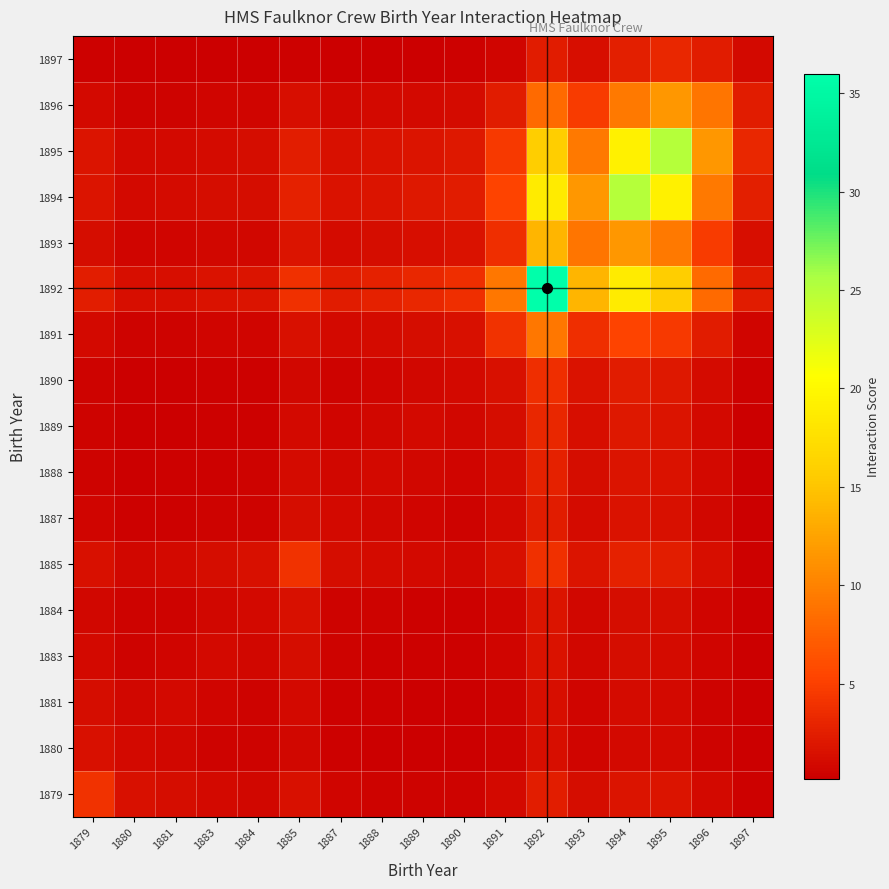

Reading left to right, transcribe all the data shown in this chart.

1879: 1879=4.0	1880=1.5	1881=1.2	1883=0.9	1884=0.8	1885=1.4	1887=0.6	1888=0.5	1889=0.5	1890=0.5	1891=0.9	1892=2.4	1893=1.2	1894=1.8	1895=1.7	1896=1.0	1897=0.3
1880: 1879=1.5	1880=1.0	1881=0.8	1883=0.5	1884=0.5	1885=0.8	1887=0.3	1888=0.3	1889=0.3	1890=0.2	1891=0.5	1892=1.3	1893=0.6	1894=1.0	1895=0.9	1896=0.5	1897=0.2
1881: 1879=1.2	1880=0.8	1881=1.0	1883=0.6	1884=0.5	1885=0.9	1887=0.4	1888=0.3	1889=0.3	1890=0.3	1891=0.5	1892=1.4	1893=0.7	1894=1.0	1895=1.0	1896=0.5	1897=0.2
1883: 1879=0.9	1880=0.5	1881=0.6	1883=1.0	1884=0.8	1885=1.2	1887=0.5	1888=0.4	1889=0.4	1890=0.3	1891=0.6	1892=1.6	1893=0.8	1894=1.2	1895=1.1	1896=0.6	1897=0.2
1884: 1879=0.8	1880=0.5	1881=0.5	1883=0.8	1884=1.0	1885=1.5	1887=0.5	1888=0.5	1889=0.4	1890=0.4	1891=0.6	1892=1.8	1893=0.8	1894=1.2	1895=1.2	1896=0.7	1897=0.2
1885: 1879=1.4	1880=0.8	1881=0.9	1883=1.2	1884=1.5	1885=4.0	1887=1.2	1888=1.1	1889=0.9	1890=0.8	1891=1.4	1892=3.9	1893=1.8	1894=2.7	1895=2.5	1896=1.4	1897=0.4
1887: 1879=0.6	1880=0.3	1881=0.4	1883=0.5	1884=0.5	1885=1.2	1887=1.0	1888=0.8	1889=0.6	1890=0.5	1891=0.9	1892=2.4	1893=1.1	1894=1.6	1895=1.5	1896=0.8	1897=0.2
1888: 1879=0.5	1880=0.3	1881=0.3	1883=0.4	1884=0.5	1885=1.1	1887=0.8	1888=1.0	1889=0.8	1890=0.6	1891=1.1	1892=2.7	1893=1.2	1894=1.8	1895=1.6	1896=0.9	1897=0.3
1889: 1879=0.5	1880=0.3	1881=0.3	1883=0.4	1884=0.4	1885=0.9	1887=0.6	1888=0.8	1889=1.0	1890=0.8	1891=1.2	1892=3.2	1893=1.4	1894=2.0	1895=1.8	1896=1.0	1897=0.3
1890: 1879=0.5	1880=0.2	1881=0.3	1883=0.3	1884=0.4	1885=0.8	1887=0.5	1888=0.6	1889=0.8	1890=1.0	1891=1.5	1892=3.8	1893=1.6	1894=2.3	1895=2.0	1896=1.1	1897=0.3
1891: 1879=0.9	1880=0.5	1881=0.5	1883=0.6	1884=0.6	1885=1.4	1887=0.9	1888=1.1	1889=1.2	1890=1.5	1891=4.0	1892=9.2	1893=3.8	1894=5.3	1895=4.5	1896=2.4	1897=0.7
1892: 1879=2.4	1880=1.3	1881=1.4	1883=1.6	1884=1.8	1885=3.9	1887=2.4	1888=2.7	1889=3.2	1890=3.8	1891=9.2	1892=36.0	1893=13.8	1894=18.8	1895=15.8	1896=8.2	1897=2.4
1893: 1879=1.2	1880=0.6	1881=0.7	1883=0.8	1884=0.8	1885=1.8	1887=1.1	1888=1.2	1889=1.4	1890=1.6	1891=3.8	1892=13.8	1893=9.0	1894=11.5	1895=9.4	1896=4.7	1897=1.4
1894: 1879=1.8	1880=1.0	1881=1.0	1883=1.2	1884=1.2	1885=2.7	1887=1.6	1888=1.8	1889=2.0	1890=2.3	1891=5.3	1892=18.8	1893=11.5	1894=25.0	1895=19.2	1896=9.4	1897=2.6
1895: 1879=1.7	1880=0.9	1881=1.0	1883=1.1	1884=1.2	1885=2.5	1887=1.5	1888=1.6	1889=1.8	1890=2.0	1891=4.5	1892=15.8	1893=9.4	1894=19.2	1895=25.0	1896=11.5	1897=3.1
1896: 1879=1.0	1880=0.5	1881=0.5	1883=0.6	1884=0.7	1885=1.4	1887=0.8	1888=0.9	1889=1.0	1890=1.1	1891=2.4	1892=8.2	1893=4.7	1894=9.4	1895=11.5	1896=9.0	1897=2.3
1897: 1879=0.3	1880=0.2	1881=0.2	1883=0.2	1884=0.2	1885=0.4	1887=0.2	1888=0.3	1889=0.3	1890=0.3	1891=0.7	1892=2.4	1893=1.4	1894=2.6	1895=3.1	1896=2.3	1897=1.0